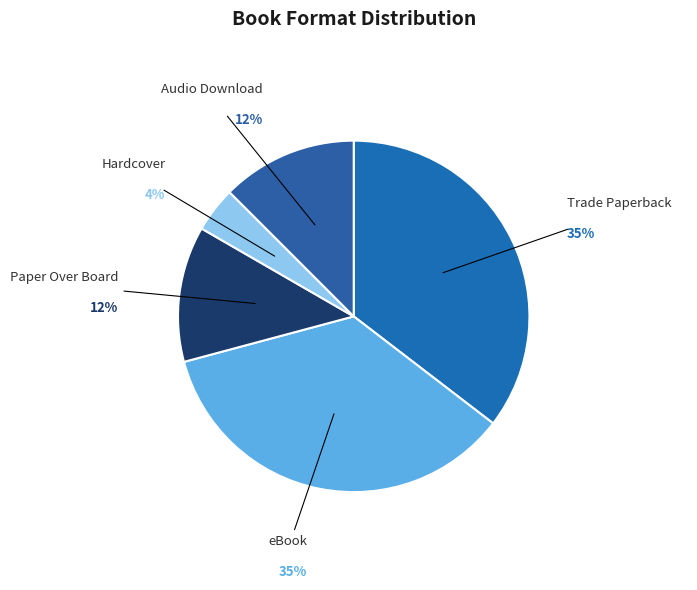

To the nearest percent, what percentage of the pie is Hardcover?

4%